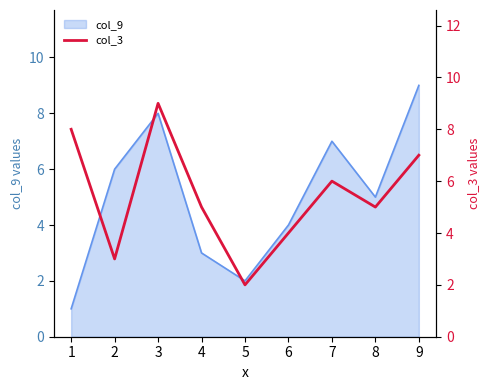

List the labels in order of value, largest first.

3, 1, 9, 7, 4, 8, 6, 2, 5